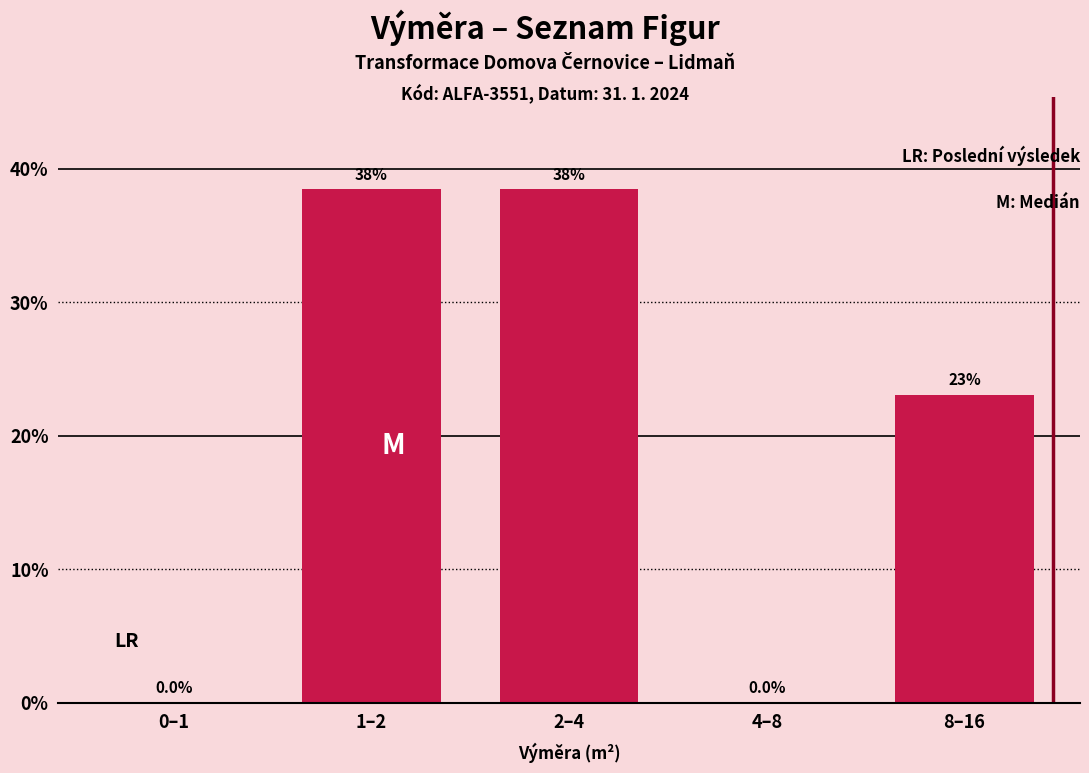

Reading left to right, extract all data points from this chart.

0–1=0.0	1–2=38.5	2–4=38.5	4–8=0.0	8–16=23.1